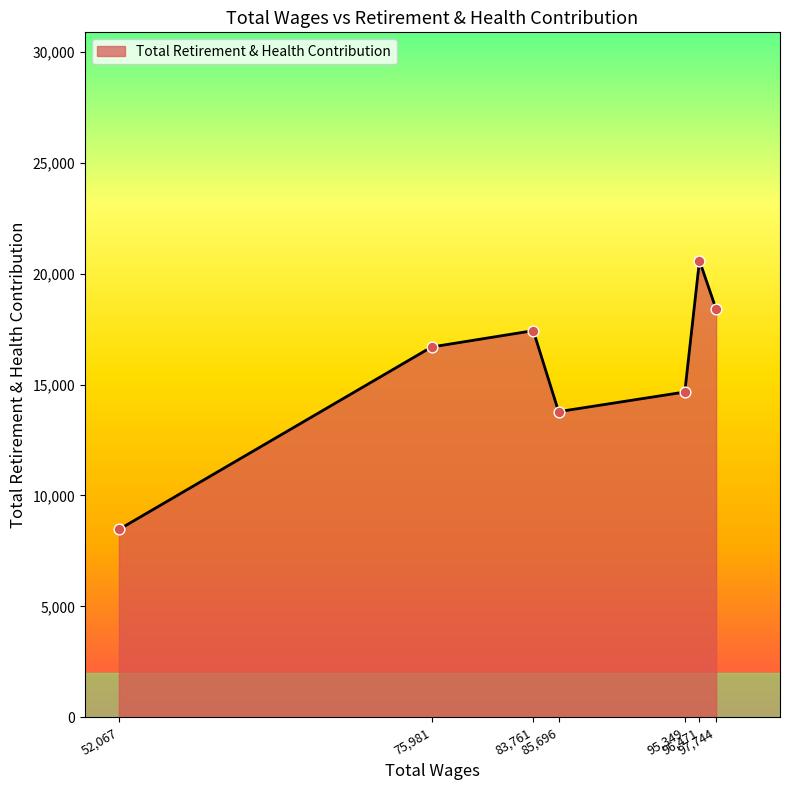

How many interior local valleys (lower than both neighbors) does the data have?

1